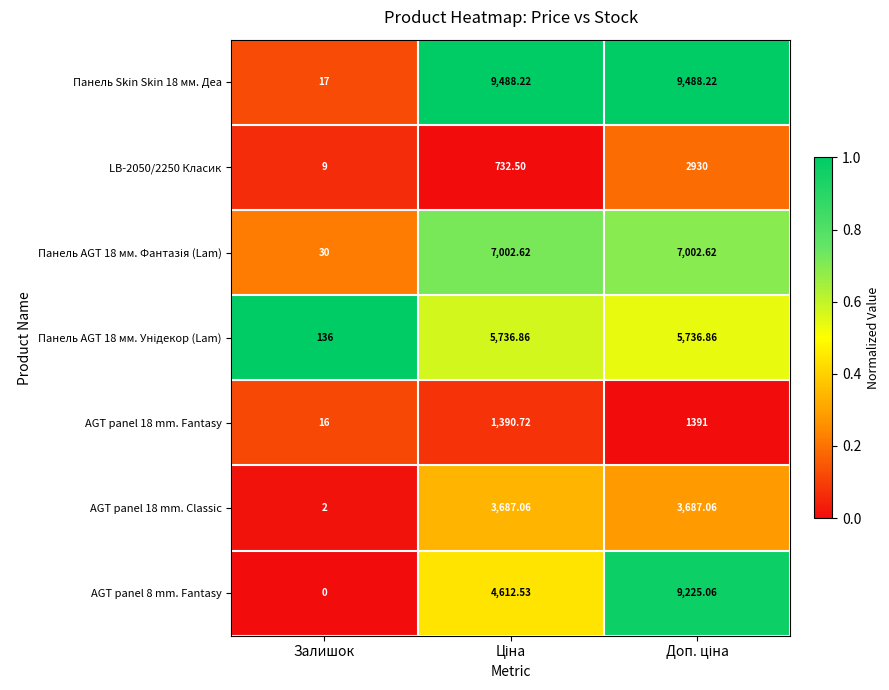

Where is AGT panel 18 mm. Fantasy nearest to the value 703?

Залишок